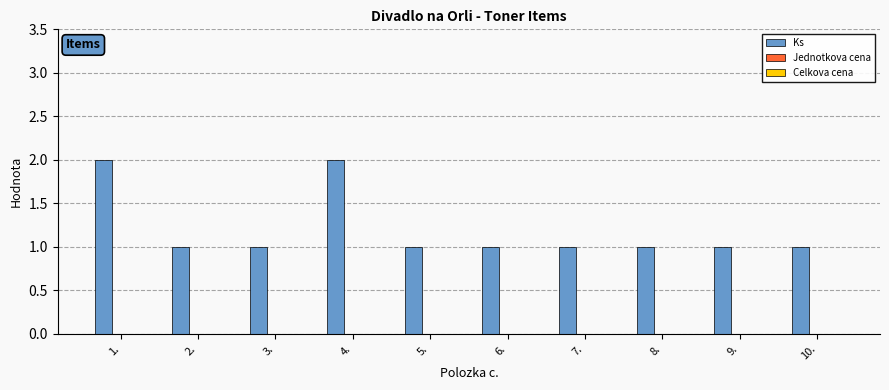

What is the label of the 9th bar from the left?

9.